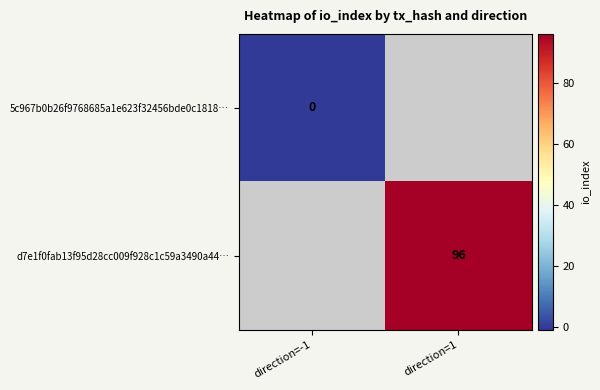

The value of d7e1f0fab13f95d28cc009f928c1c59a3490a44… at direction=1 is 66. True or false?

False